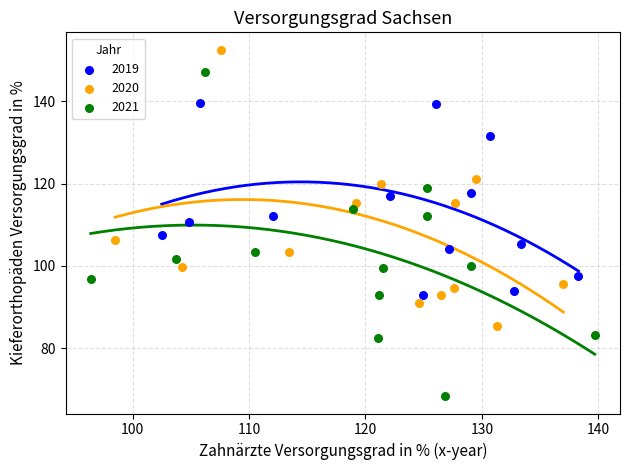

Which series reaches the minimum Y coordinate?

2021